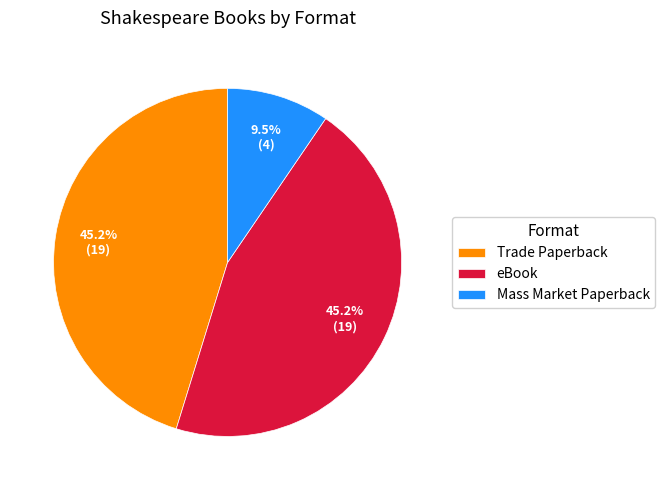

What percentage is the eBook slice, to the nearest percent?

45%